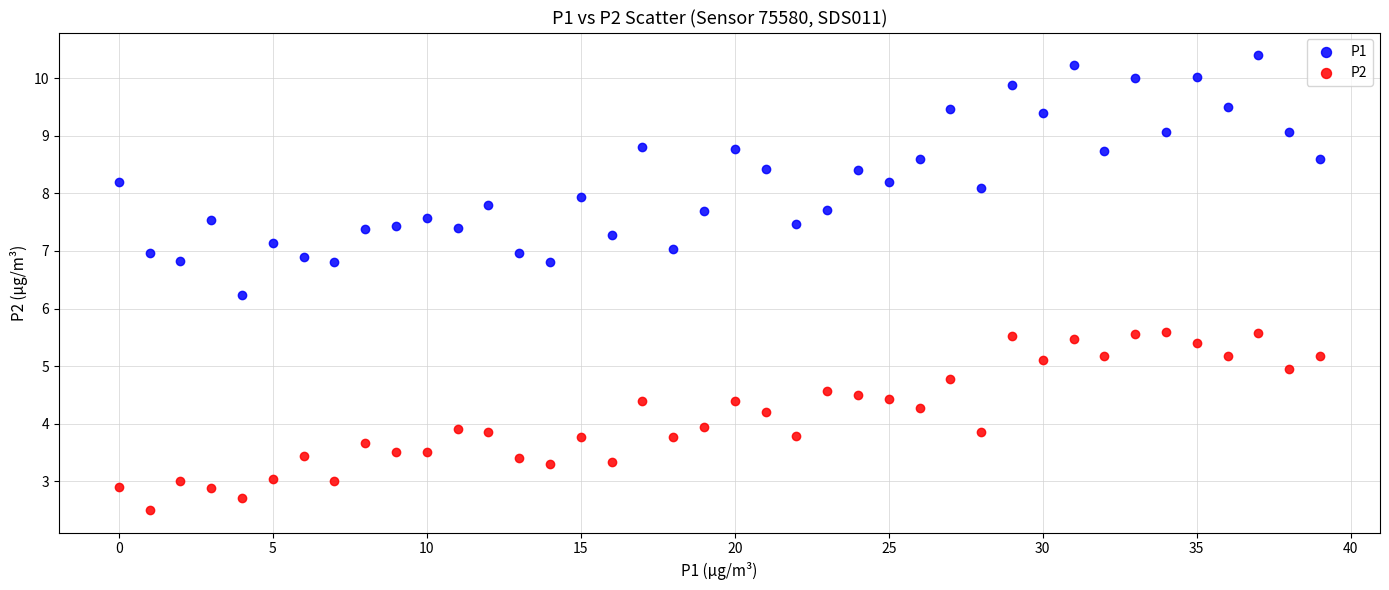

Which series reaches the minimum Y coordinate?

P2